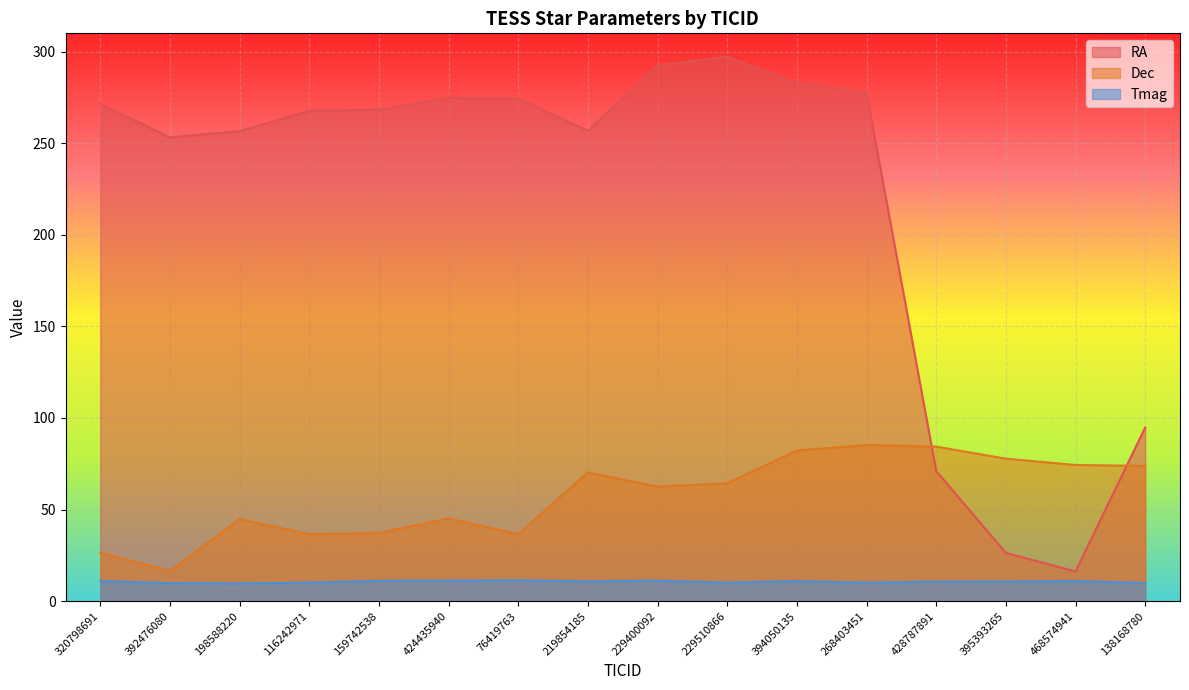

List the series in order of their peak value, highest first.

RA, Dec, Tmag